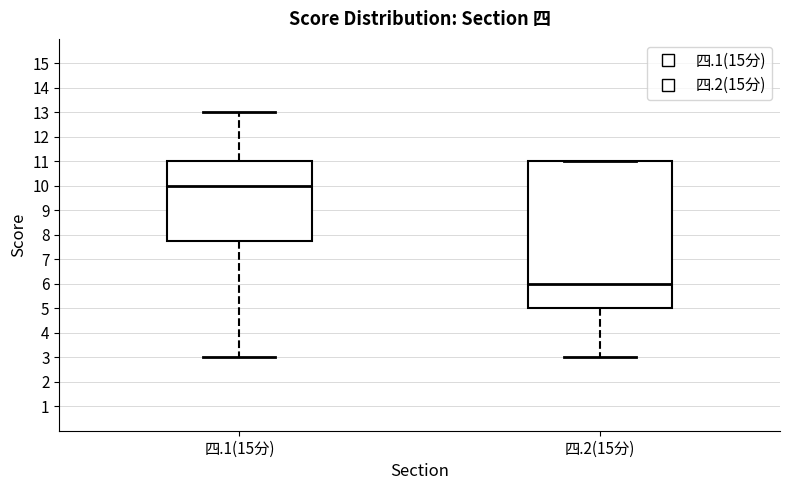

Where does the median line of the box for 四.2(15分) sit on the y-axis? The values are not printed on the chart, so give them approximately, as read against the axis.

6.0